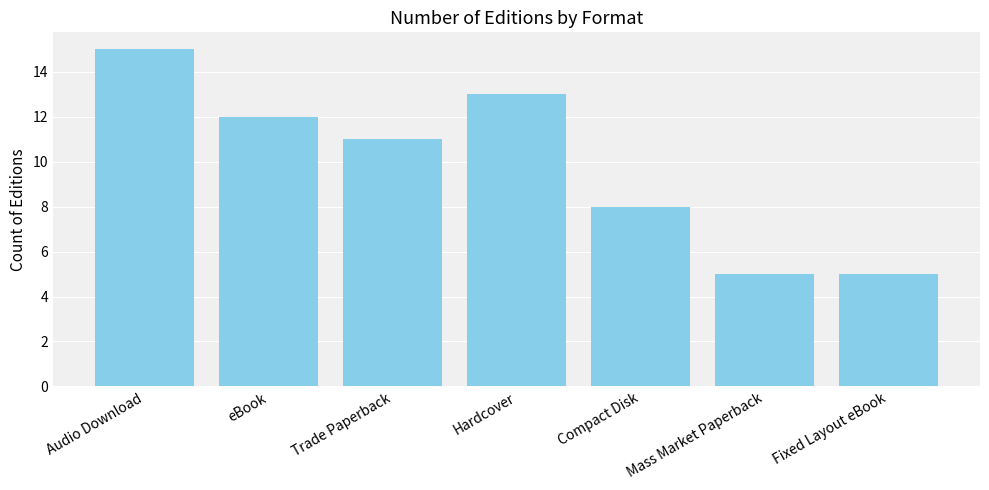

Which has a higher value, Audio Download or Trade Paperback?

Audio Download